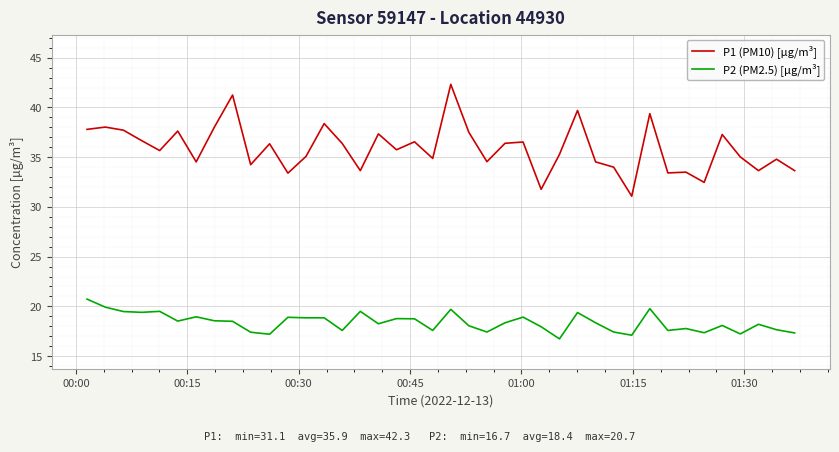

Rank the series by their average value, from highest to lowest.

P1 (PM10) [µg/m³], P2 (PM2.5) [µg/m³]